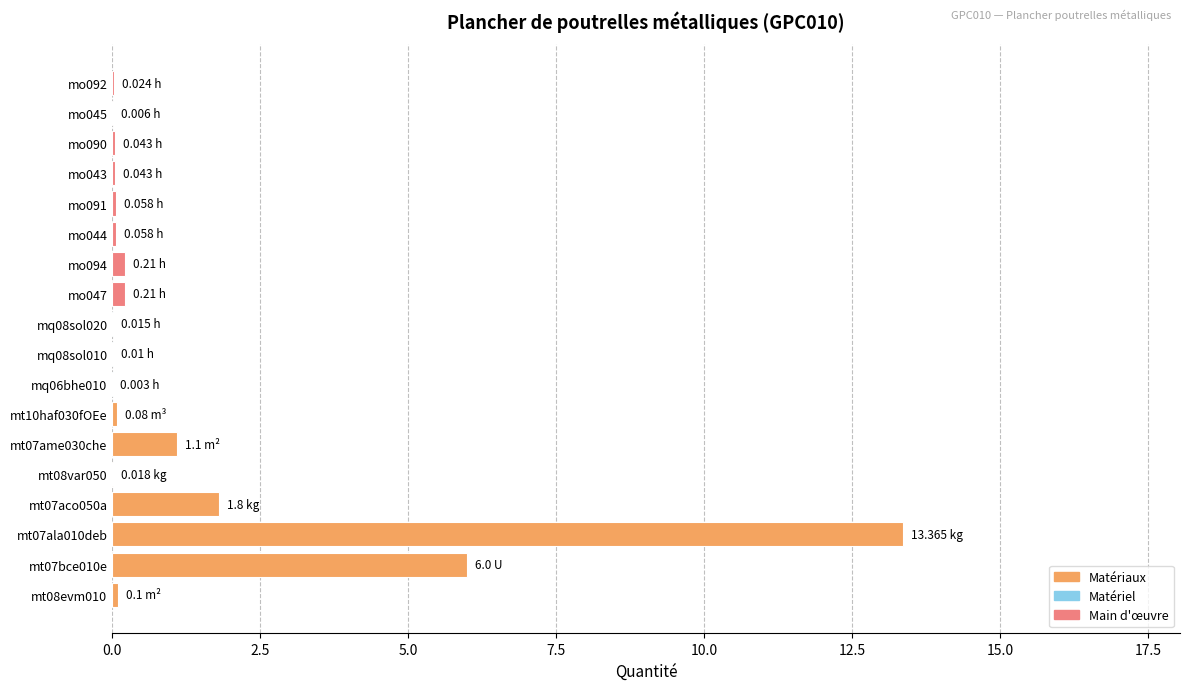

Are the bars horizontal?

Yes